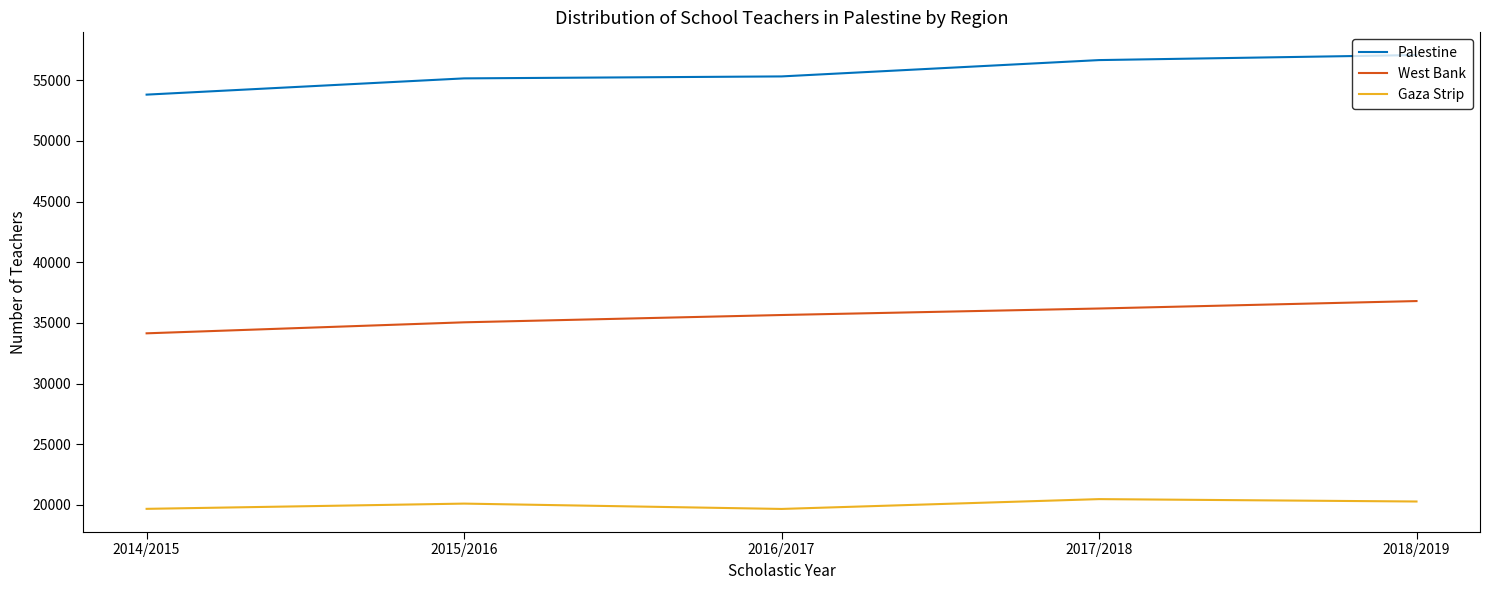

True or false: West Bank and Palestine cross at least once.

False